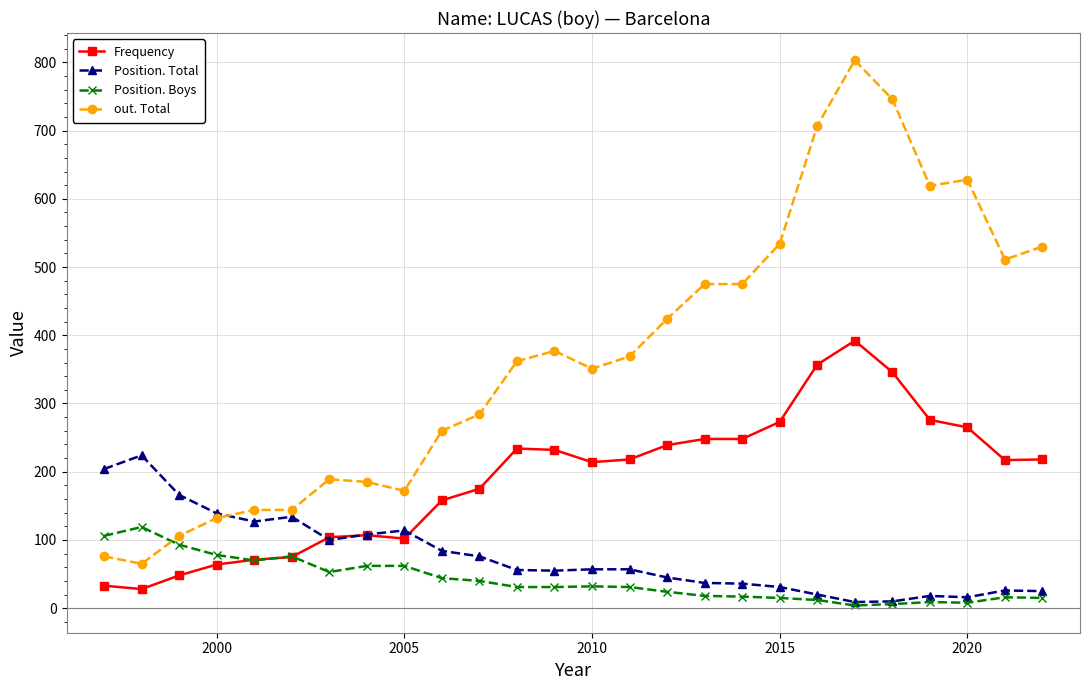

Which series has the largest range (max minus min)?

out. Total